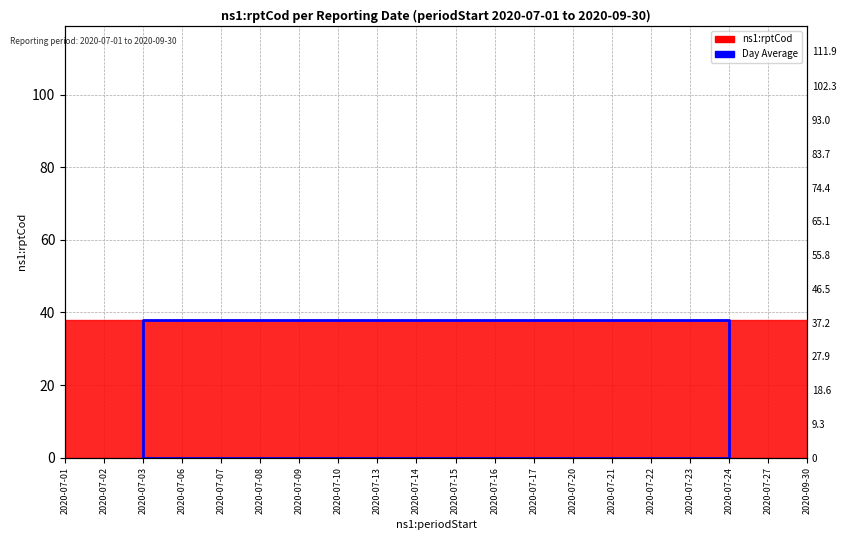

Which has a higher value, 2020-07-24 or 2020-07-03?

2020-07-24